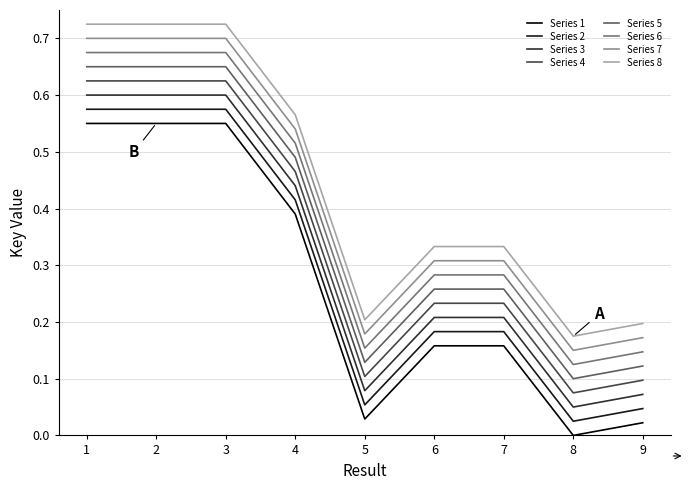

Does the chart display data point markers on the line(s)?

No